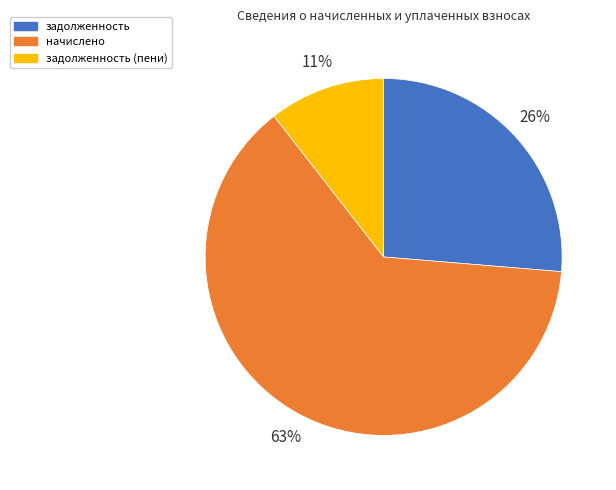

To the nearest percent, what portion does задолженность (пени) represent?

11%